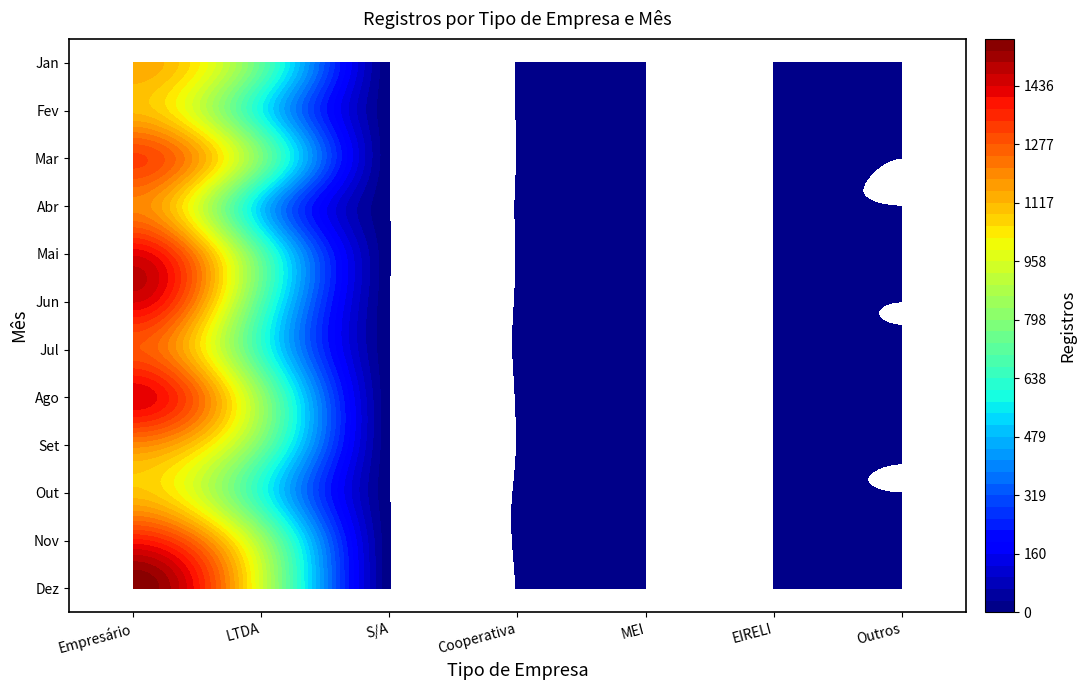

At how many categories does at least one series exceed 620?

2